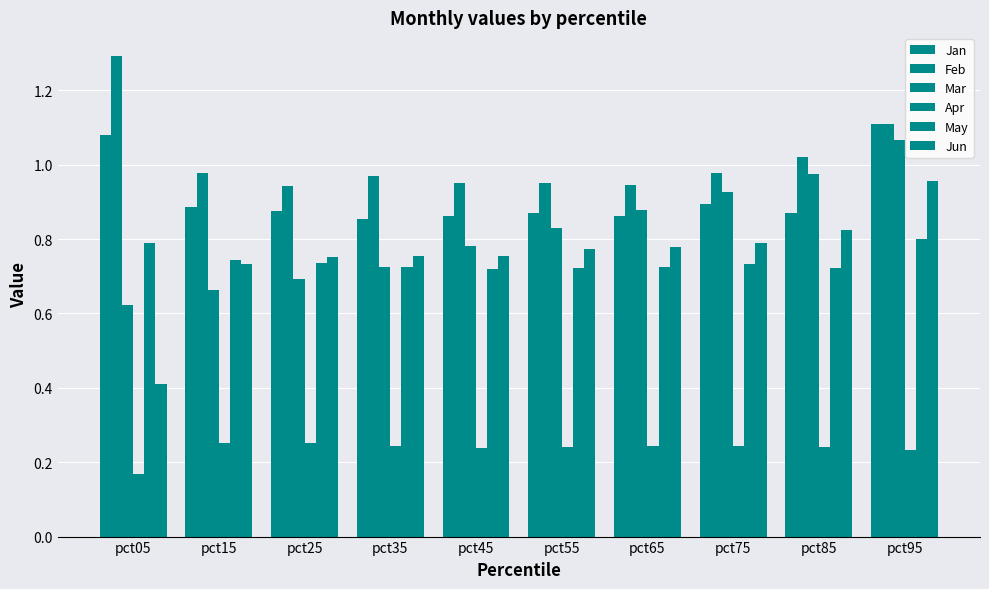

What is the total value across all series at pct05?

4.4